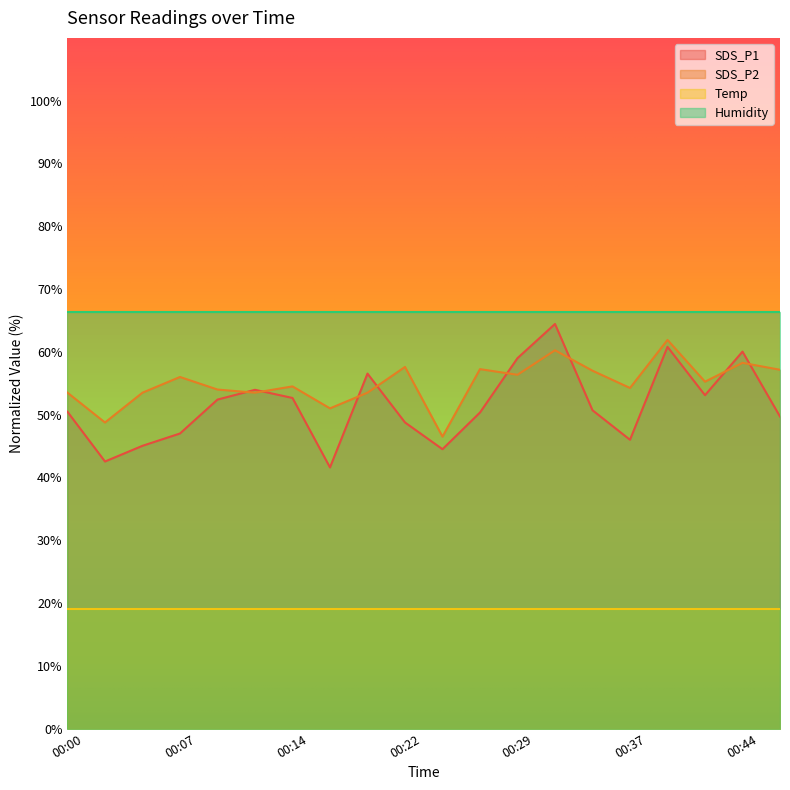

What is the difference between the maximum and minimum values in the SDS_P2 series?

15.4